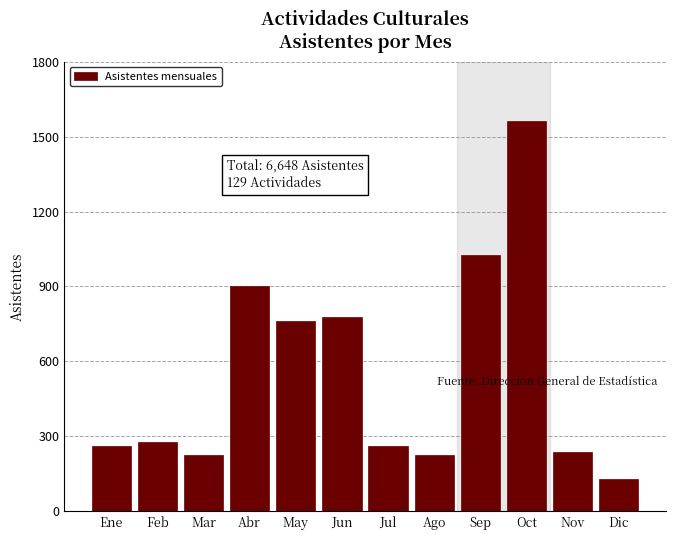

Reading left to right, transcribe all the data shown in this chart.

263	277	224	900	762	776	263	224	1028	1564	237	130